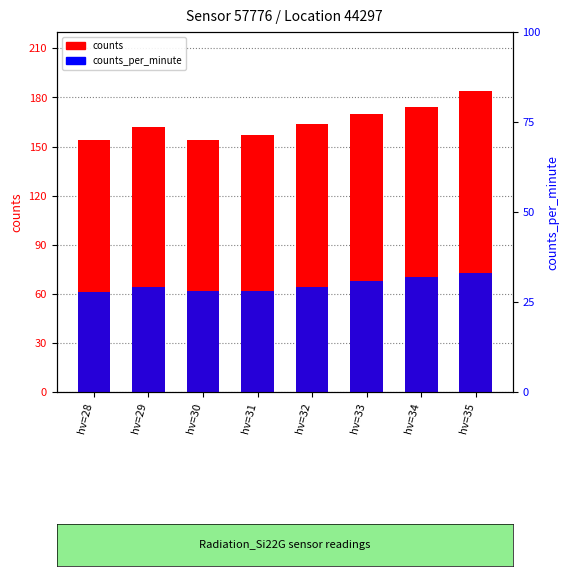

True or false: counts has a value of 164 at hv=32.

True